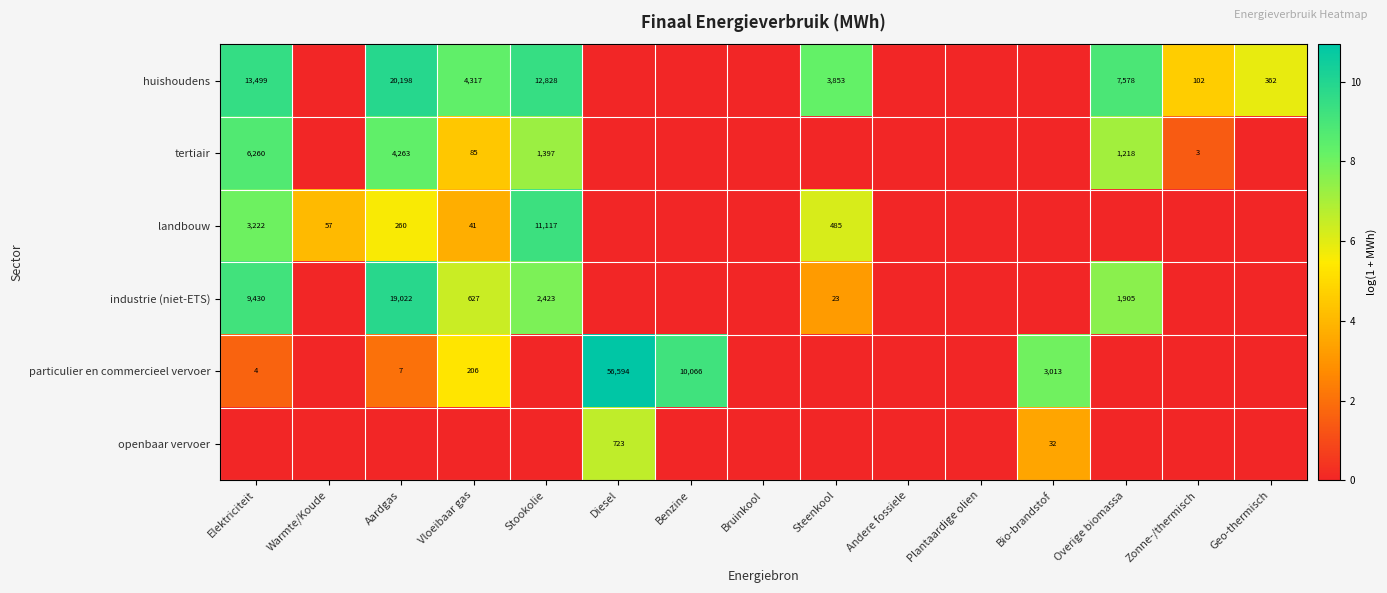

True or false: huishoudens has a value of 7578 at Overige biomassa.

True